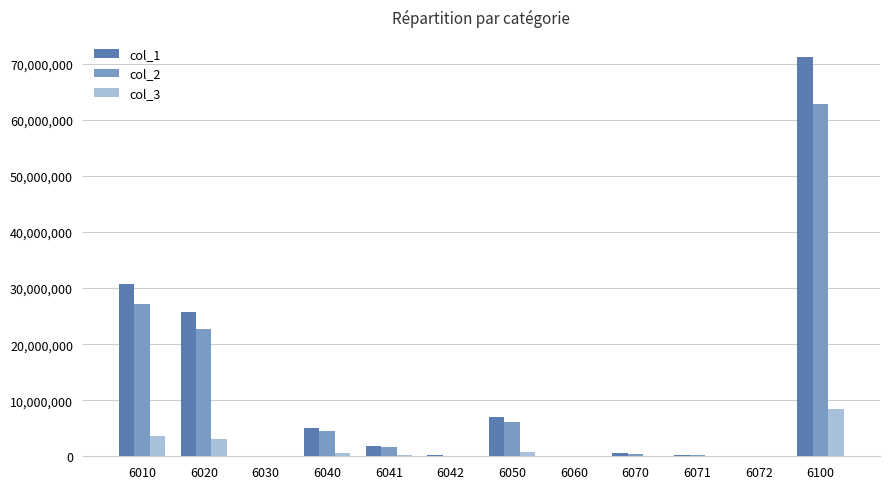

How many data points does each series have?

12